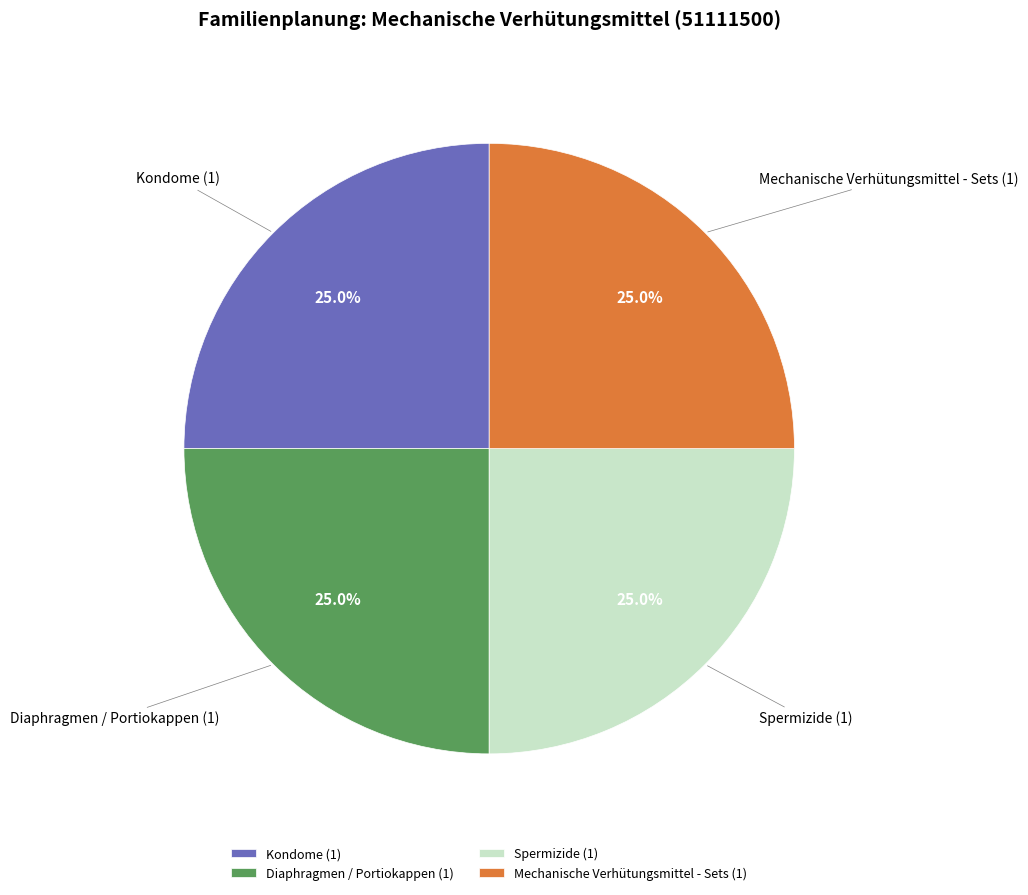

Count the number of slices in the pie.

4